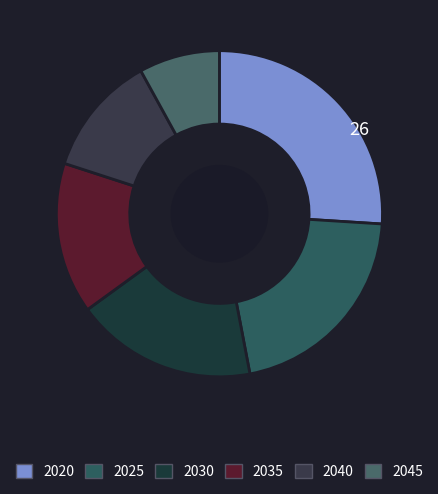

What percentage do 2045 and 2035 together represent?

23.0%